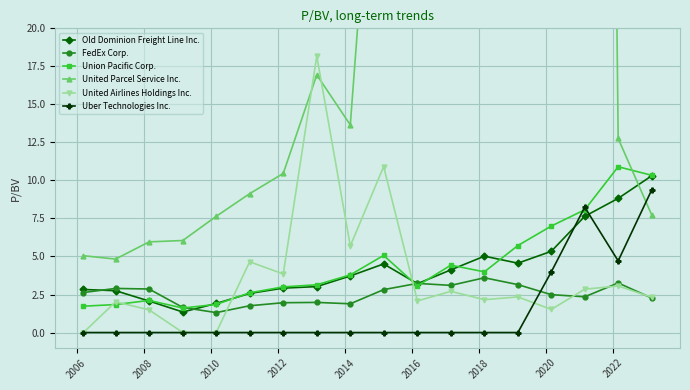

How many lines are shown in the chart?

6